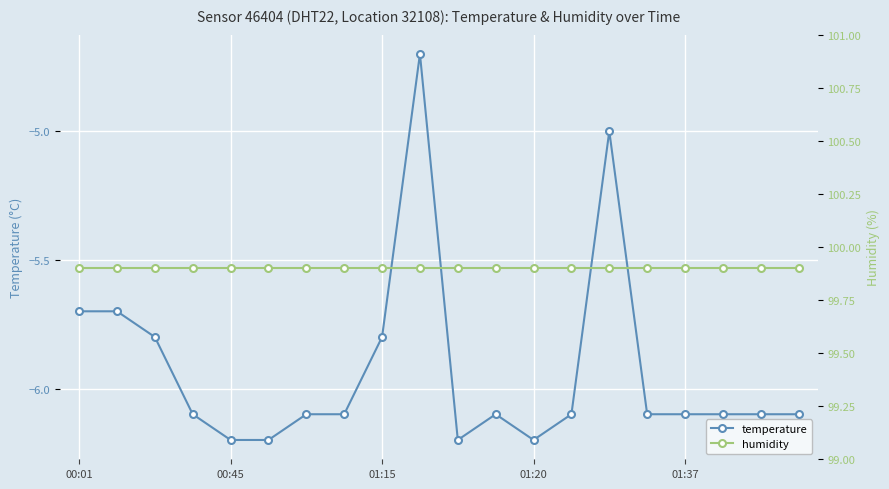

At 9, list the series in order from largest to smallest.

humidity, temperature